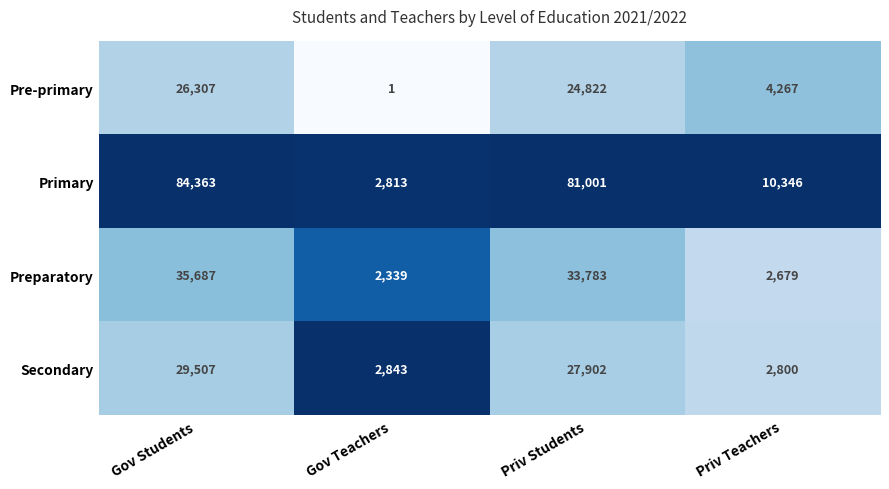

Reading left to right, transcribe all the data shown in this chart.

Pre-primary: Gov Students=26307	Gov Teachers=1	Priv Students=24822	Priv Teachers=4267
Primary: Gov Students=84363	Gov Teachers=2813	Priv Students=81001	Priv Teachers=10346
Preparatory: Gov Students=35687	Gov Teachers=2339	Priv Students=33783	Priv Teachers=2679
Secondary: Gov Students=29507	Gov Teachers=2843	Priv Students=27902	Priv Teachers=2800